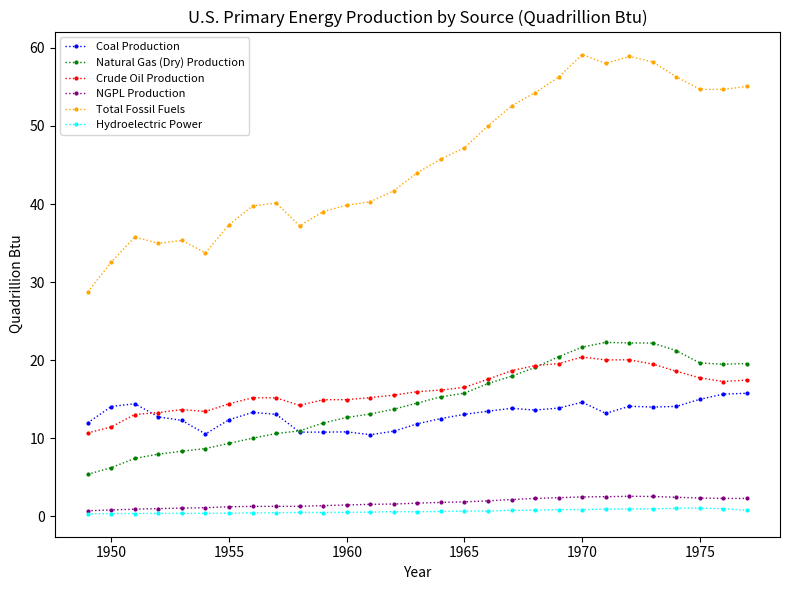

Which series has the widest spread of values?

Total Fossil Fuels